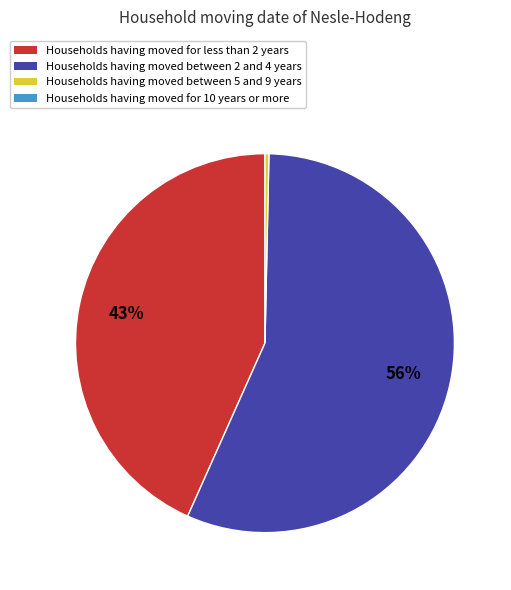

To the nearest percent, what is the average slice percentage?

33%